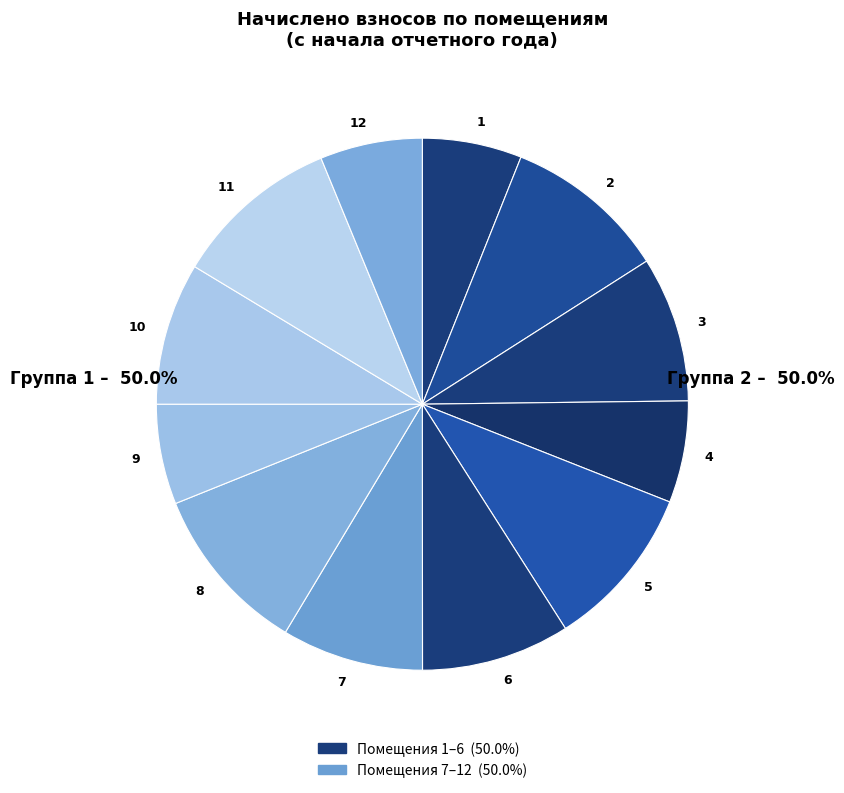

Which has a higher value, 3 or 1?

3